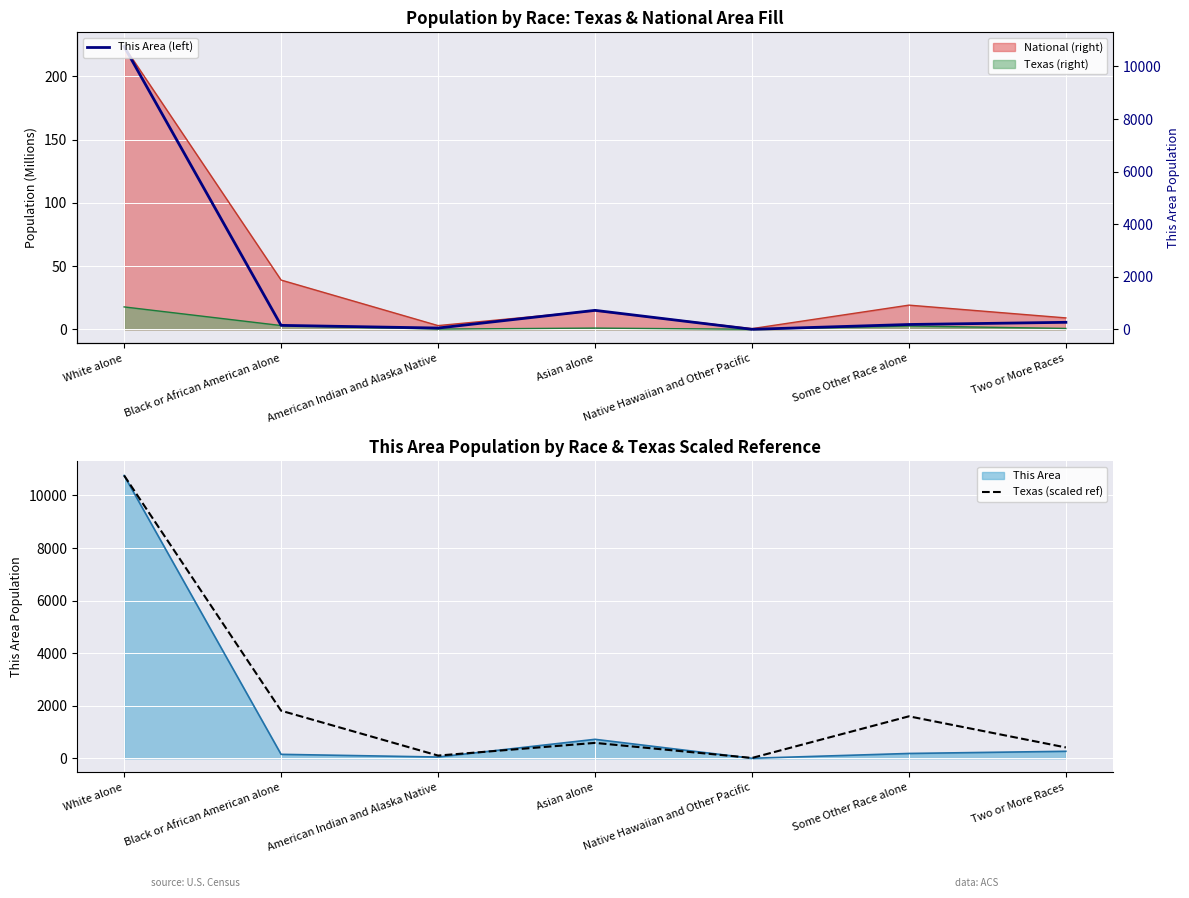

Where does the This Area (left) series first go above 184?

White alone